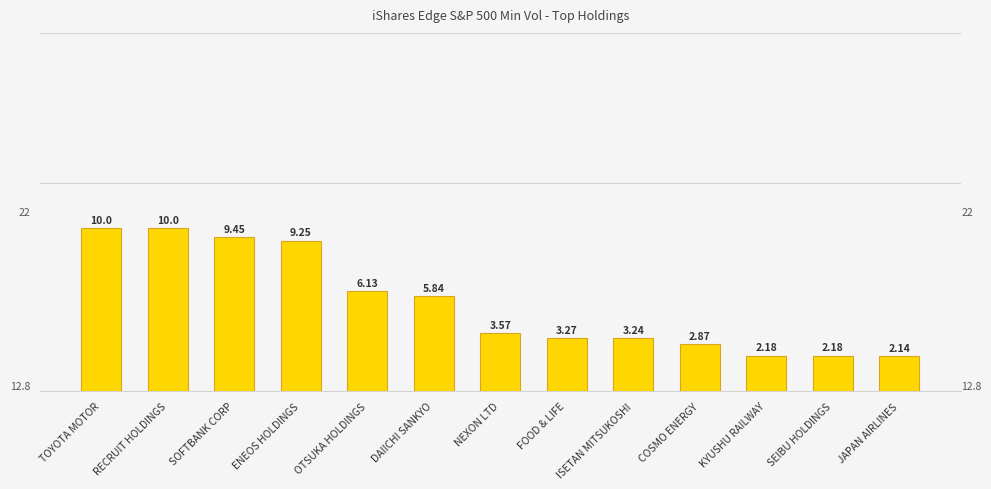

Is it true that the value at RECRUIT HOLDINGS is 6.0?

False